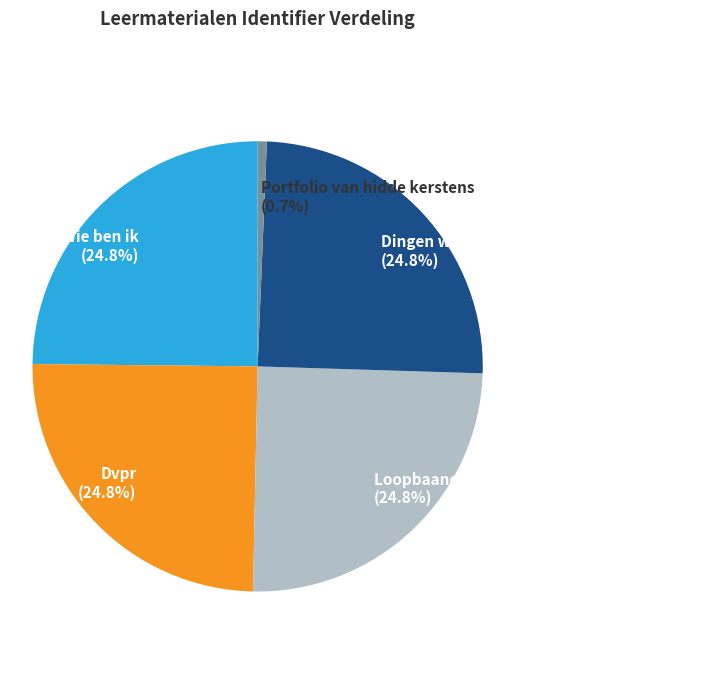

True or false: Wie ben ik accounts for 25% of the total.

True